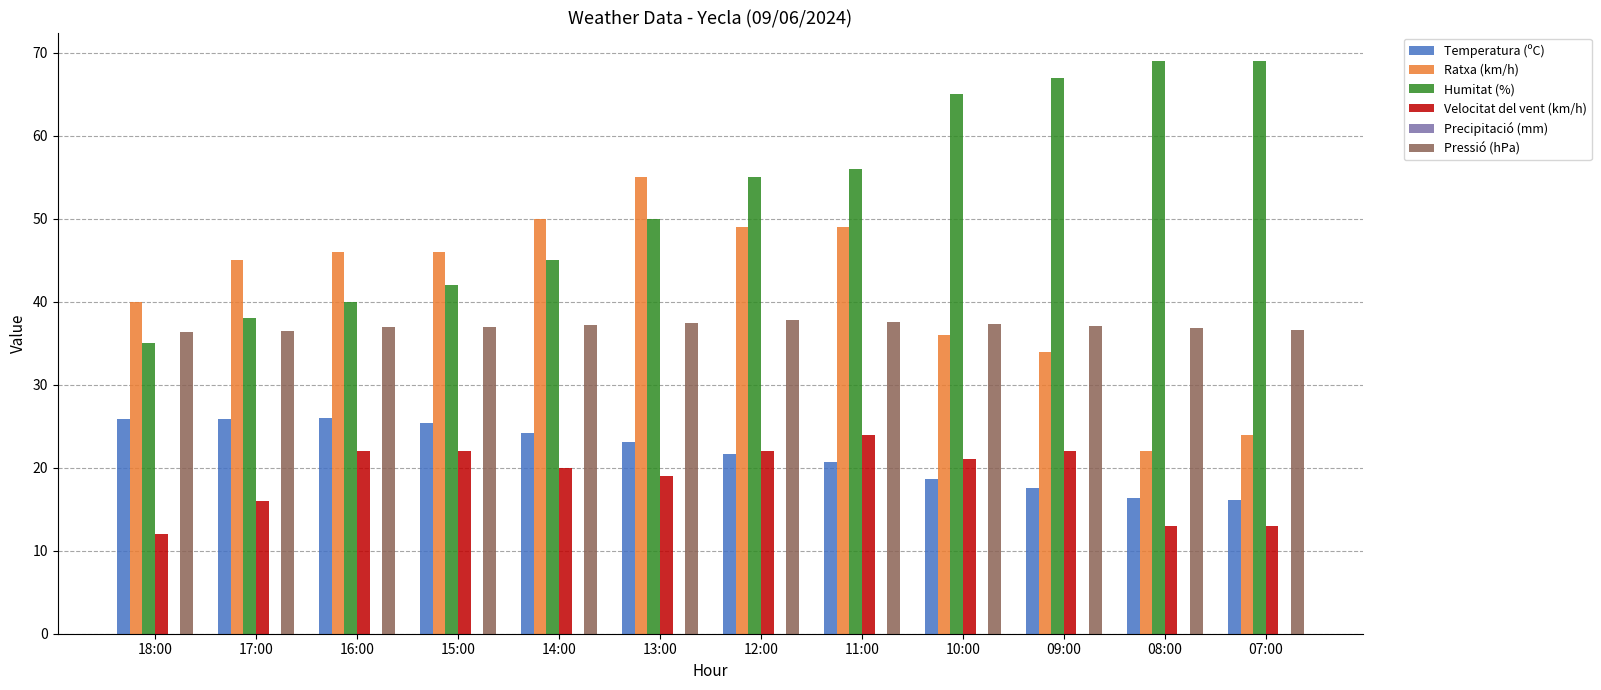

What is the label of the 10th bar from the left?

09:00